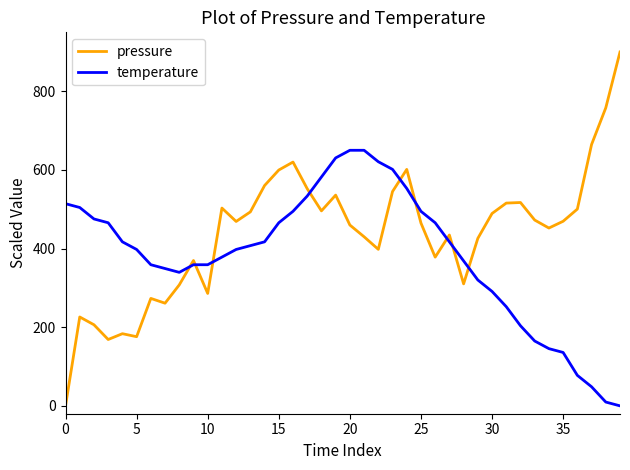

True or false: pressure has more than 1 interior local peaks.

True